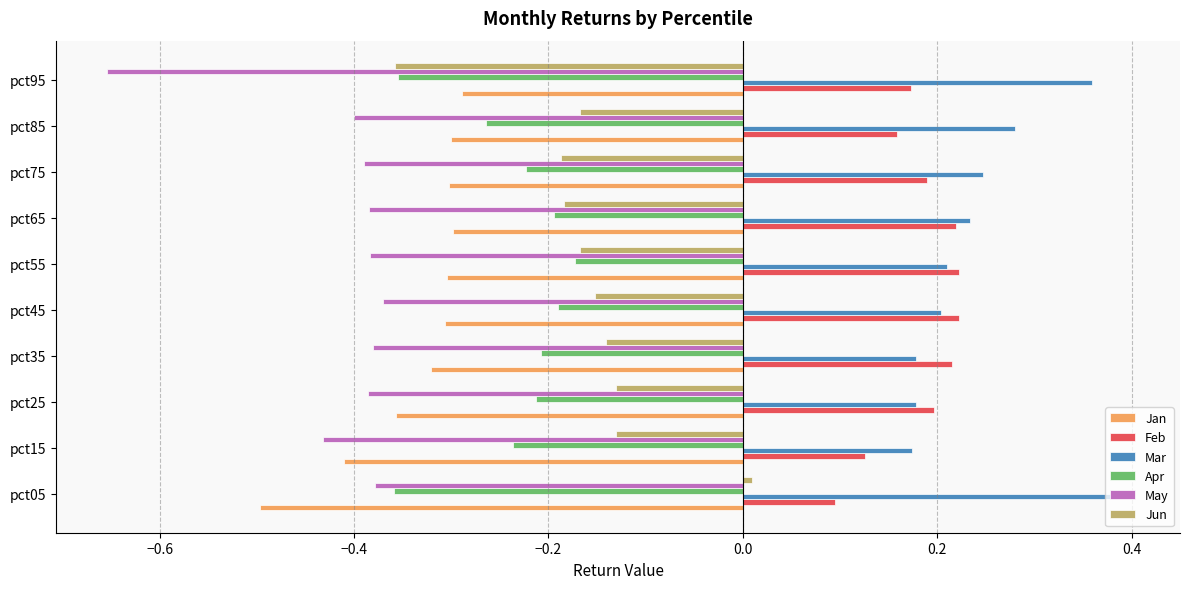

Which series has the largest range (max minus min)?

Jun